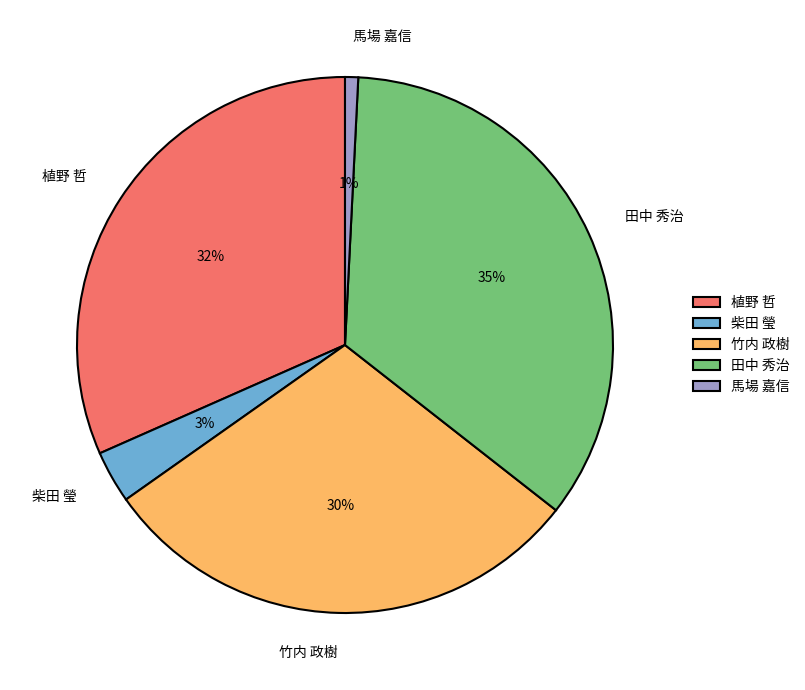

Rank the categories by value from lowest to highest.

馬場 嘉信, 柴田 瑩, 竹内 政樹, 植野 哲, 田中 秀治